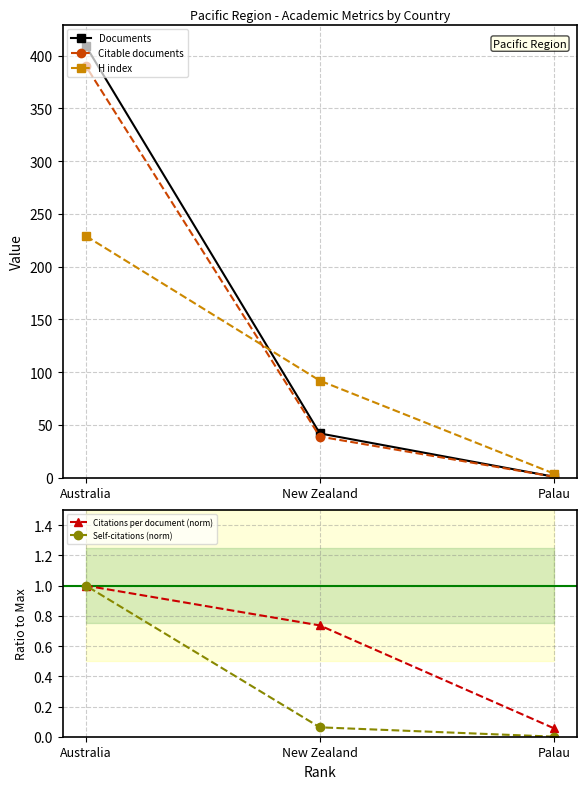

The value of Citations per document (norm) at New Zealand is 1.1. True or false?

False